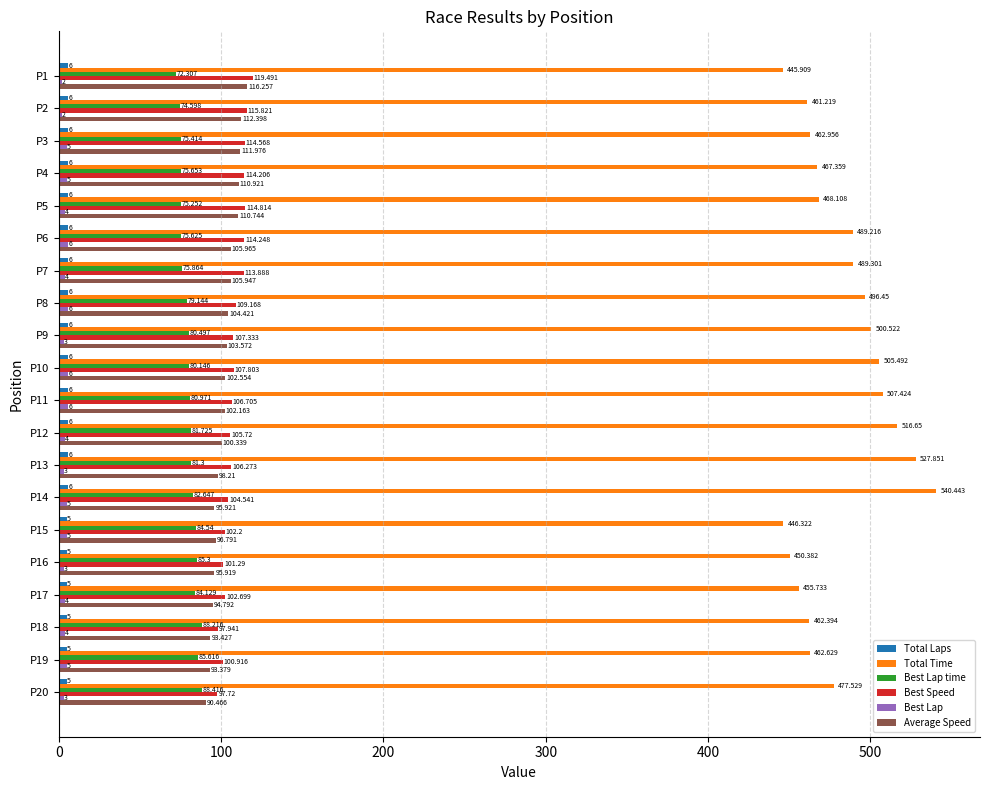

Which series has the largest total across all categories?

Total Time